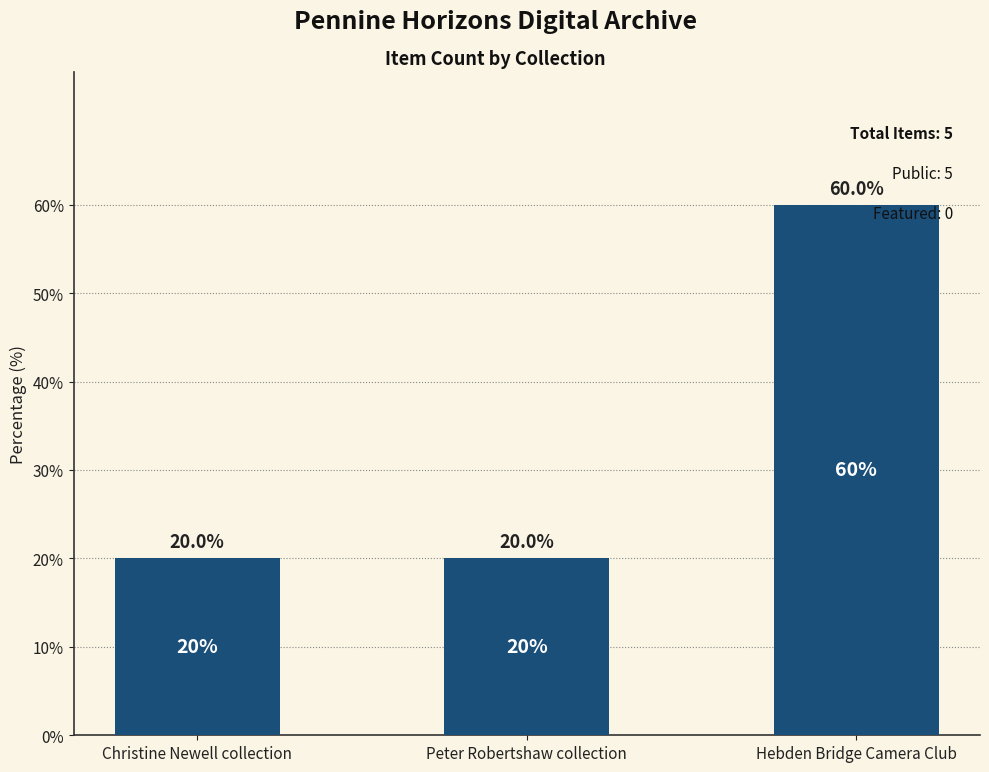

How many values are between 20 and 60?

3